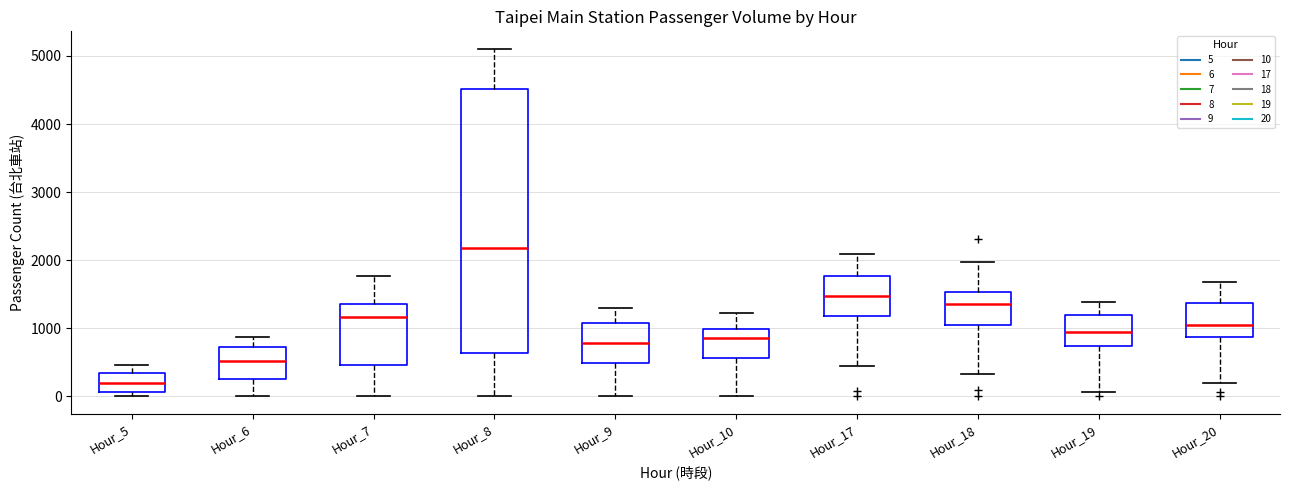

Which box is the tallest, from its lower edge to its upper edge?

Hour_8